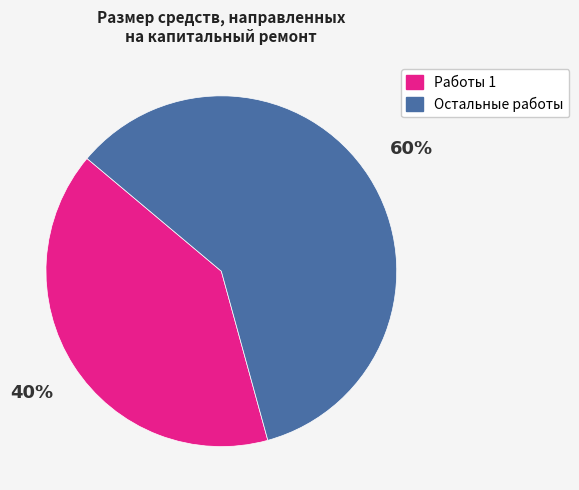

To the nearest percent, what is the average slice percentage?

50%